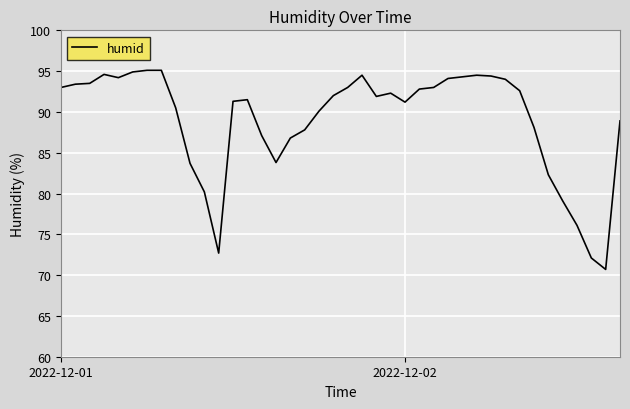

Count the number of data series in this chart.

1